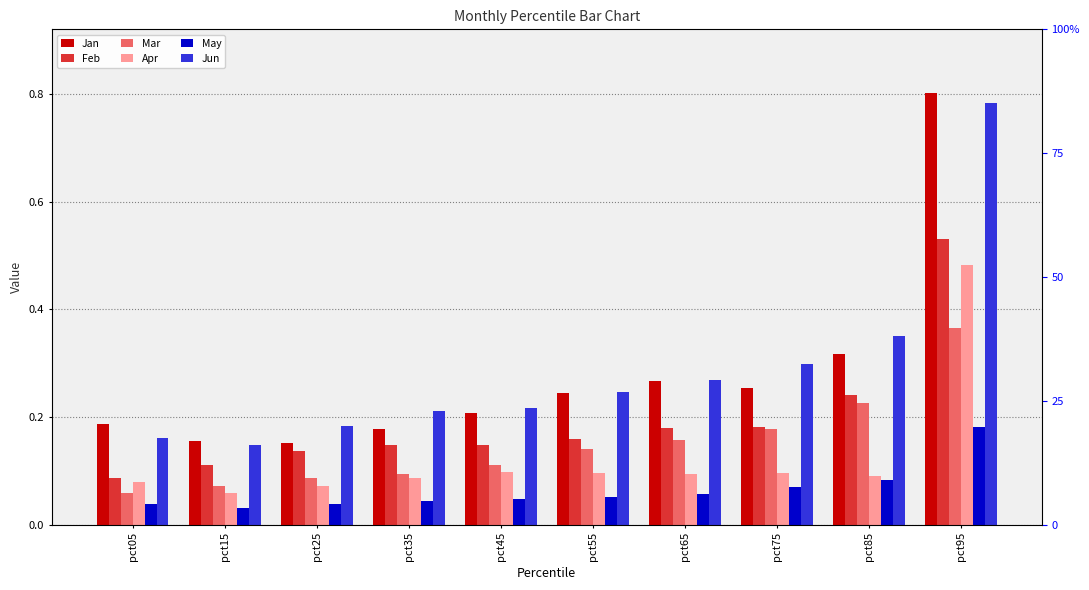

At which label is Jun closest to 0?

pct15